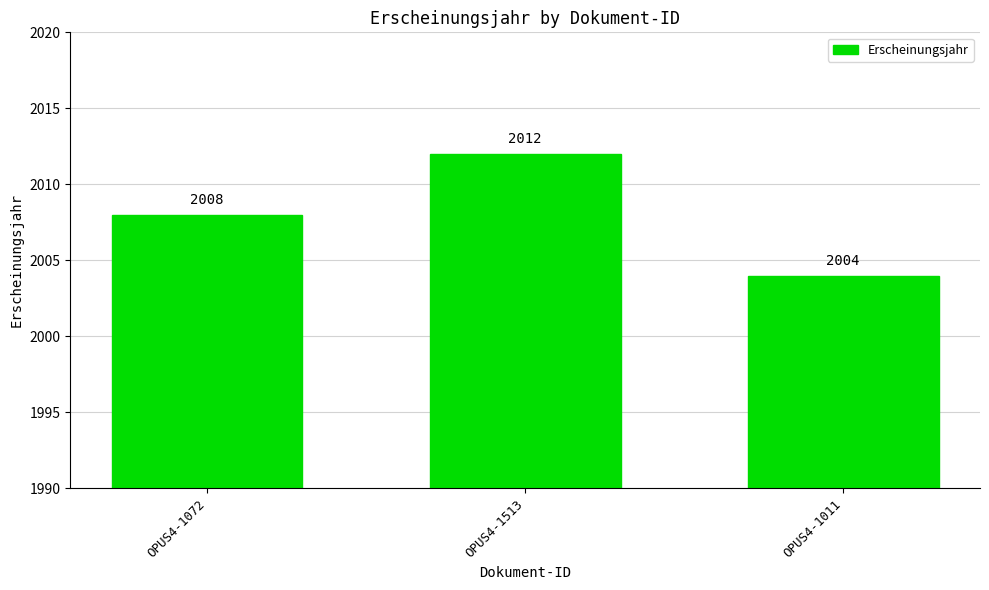

Reading right to left, transcribe all the data shown in this chart.

2004	2012	2008